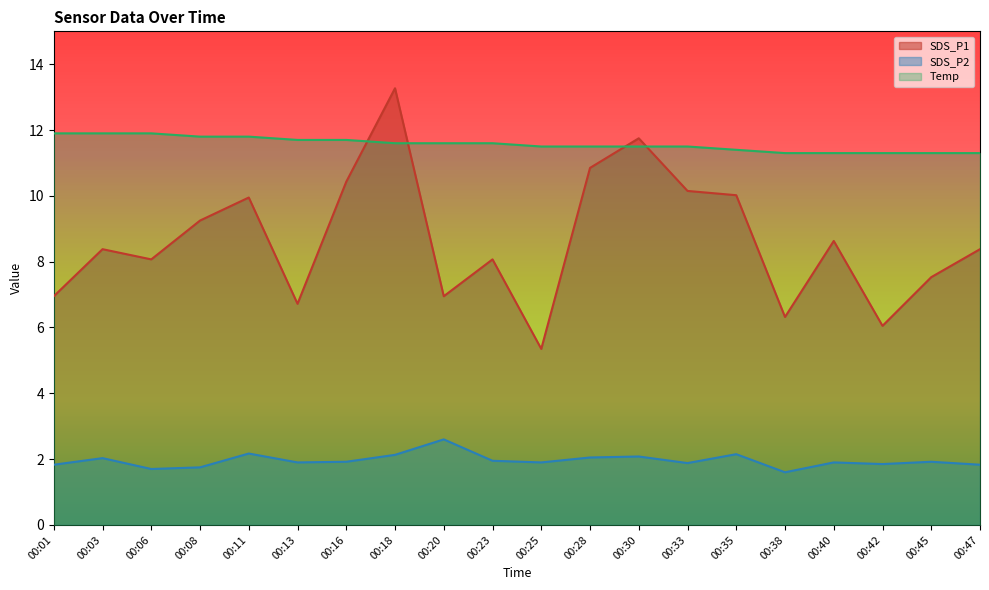

What is the difference between the Temp values at 00:11 and 00:28?

0.3